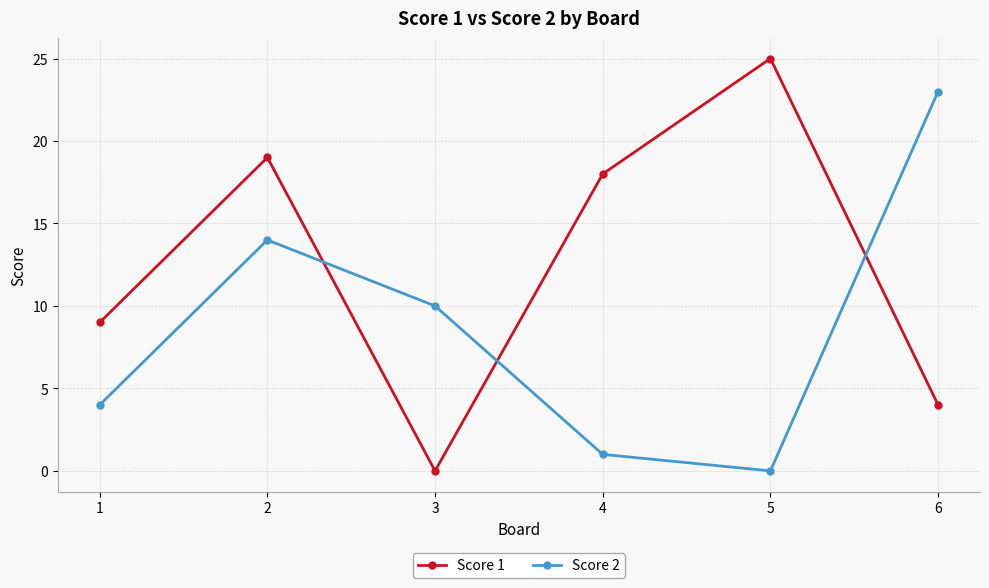

What is the value of the Score 2 point at the 4th from the left?

1